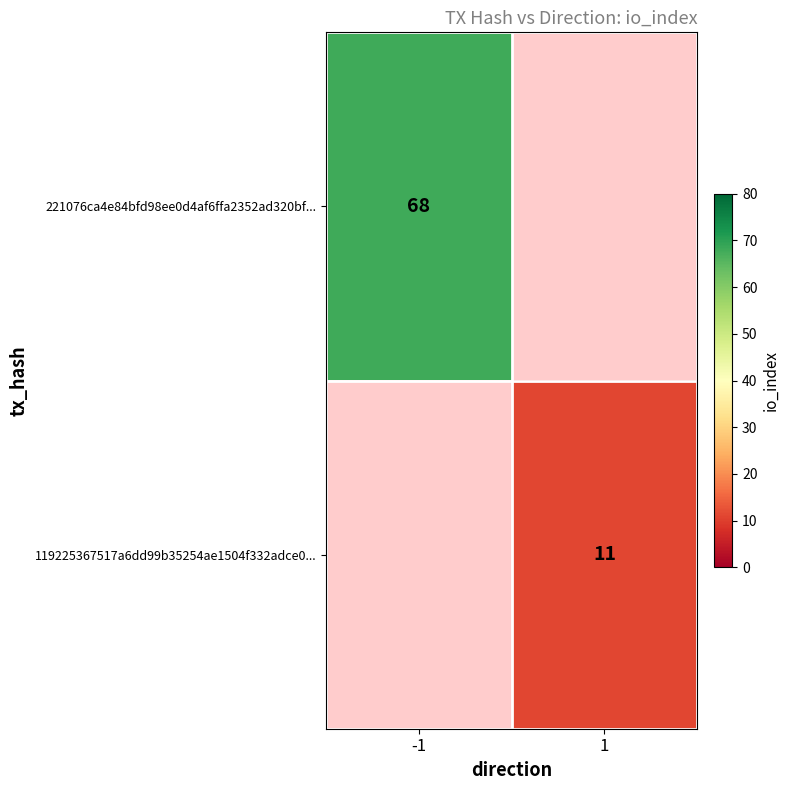

Is it true that 119225367517a6dd99b35254ae1504f332adce0... equals 4 at 1?

False